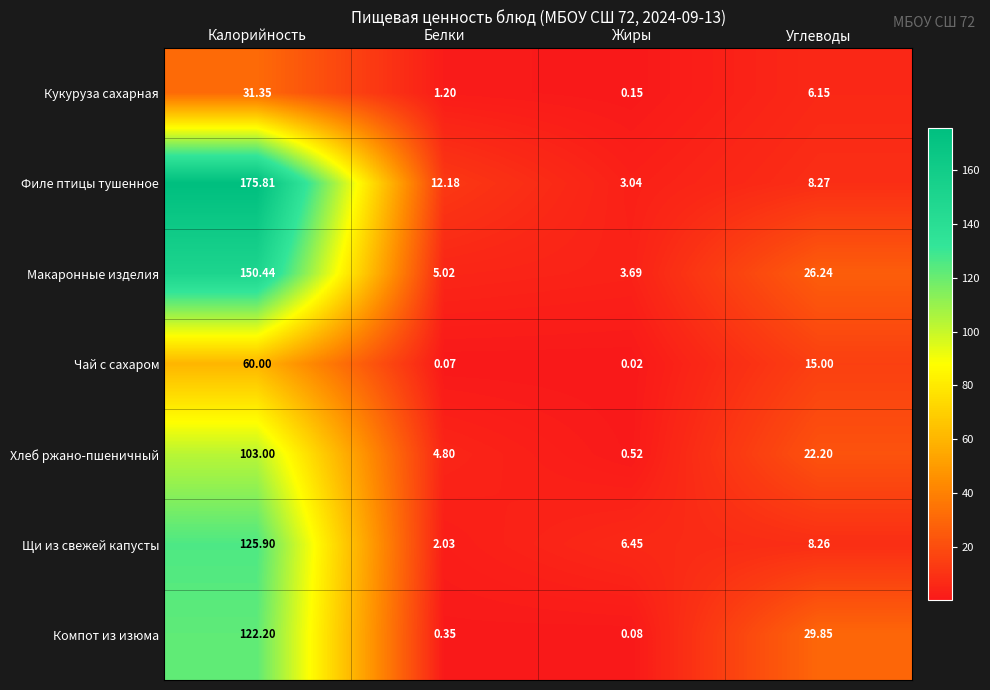

How many series are shown in this chart?

7